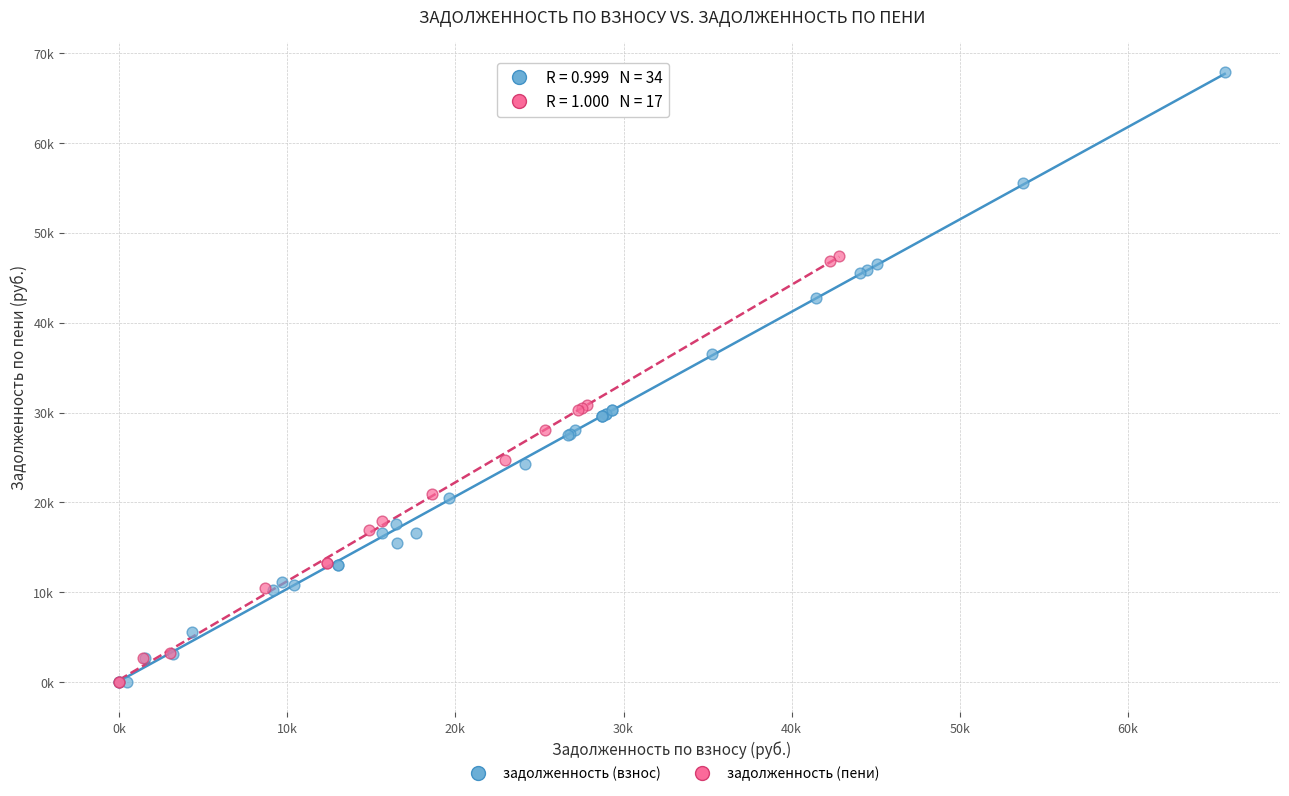

What are all the series names shown in the legend?

задолженность (взнос), задолженность (пени)